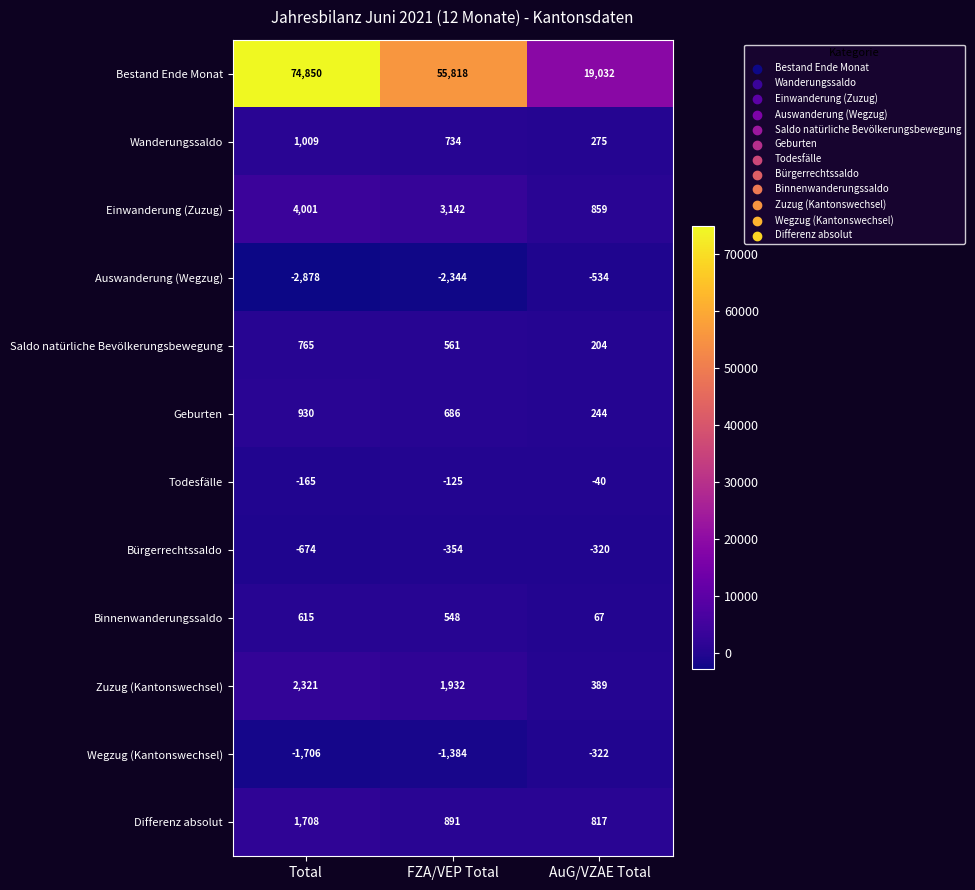

List the labels in order of Zuzug (Kantonswechsel) value, smallest first.

AuG/VZAE Total, FZA/VEP Total, Total